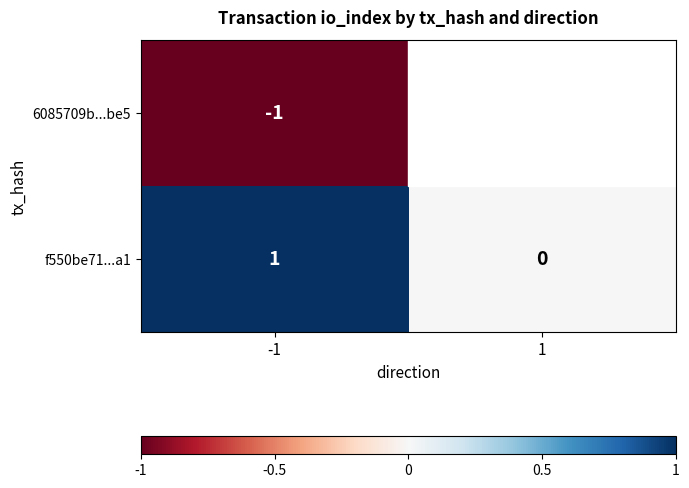

Rank the series at 1 from highest to lowest value.

6085709b...be5, f550be71...a1